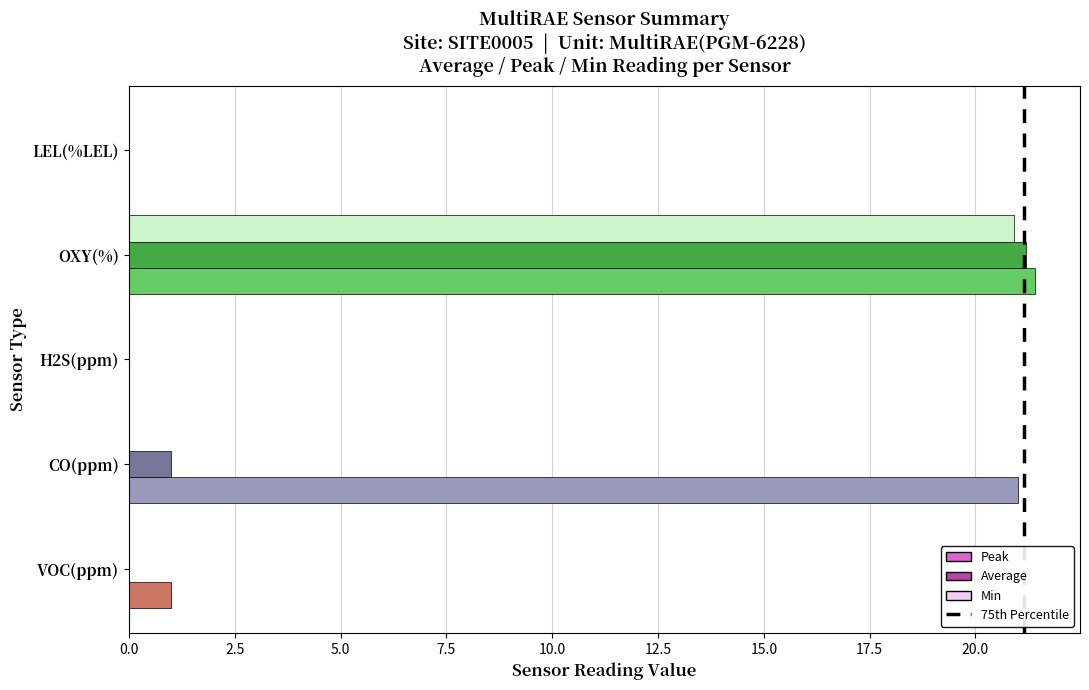

True or false: Peak has a value of 38.3 at OXY(%).

False